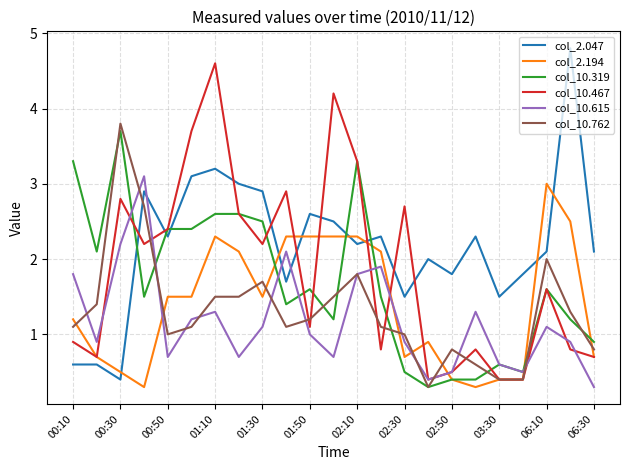

Reading left to right, what are all the values shown in this chart?

col_2.047: 0.6	0.6	0.4	2.9	2.3	3.1	3.2	3.0	2.9	1.7	2.6	2.5	2.2	2.3	1.5	2.0	1.8	2.3	1.5	1.8	2.1	4.8	2.1
col_2.194: 1.2	0.7	0.5	0.3	1.5	1.5	2.3	2.1	1.5	2.3	2.3	2.3	2.3	2.1	0.7	0.9	0.4	0.3	0.4	0.4	3.0	2.5	0.7
col_10.319: 3.3	2.1	3.7	1.5	2.4	2.4	2.6	2.6	2.5	1.4	1.6	1.2	3.3	1.5	0.5	0.3	0.4	0.4	0.6	0.5	1.6	1.2	0.9
col_10.467: 0.9	0.7	2.8	2.2	2.4	3.7	4.6	2.6	2.2	2.9	1.1	4.2	3.3	0.8	2.7	0.4	0.5	0.8	0.4	0.4	1.6	0.8	0.7
col_10.615: 1.8	0.9	2.2	3.1	0.7	1.2	1.3	0.7	1.1	2.1	1.0	0.7	1.8	1.9	0.9	0.4	0.5	1.3	0.6	0.5	1.1	0.9	0.3
col_10.762: 1.1	1.4	3.8	2.7	1.0	1.1	1.5	1.5	1.7	1.1	1.2	1.5	1.8	1.1	1.0	0.3	0.8	0.6	0.4	0.4	2.0	1.3	0.8